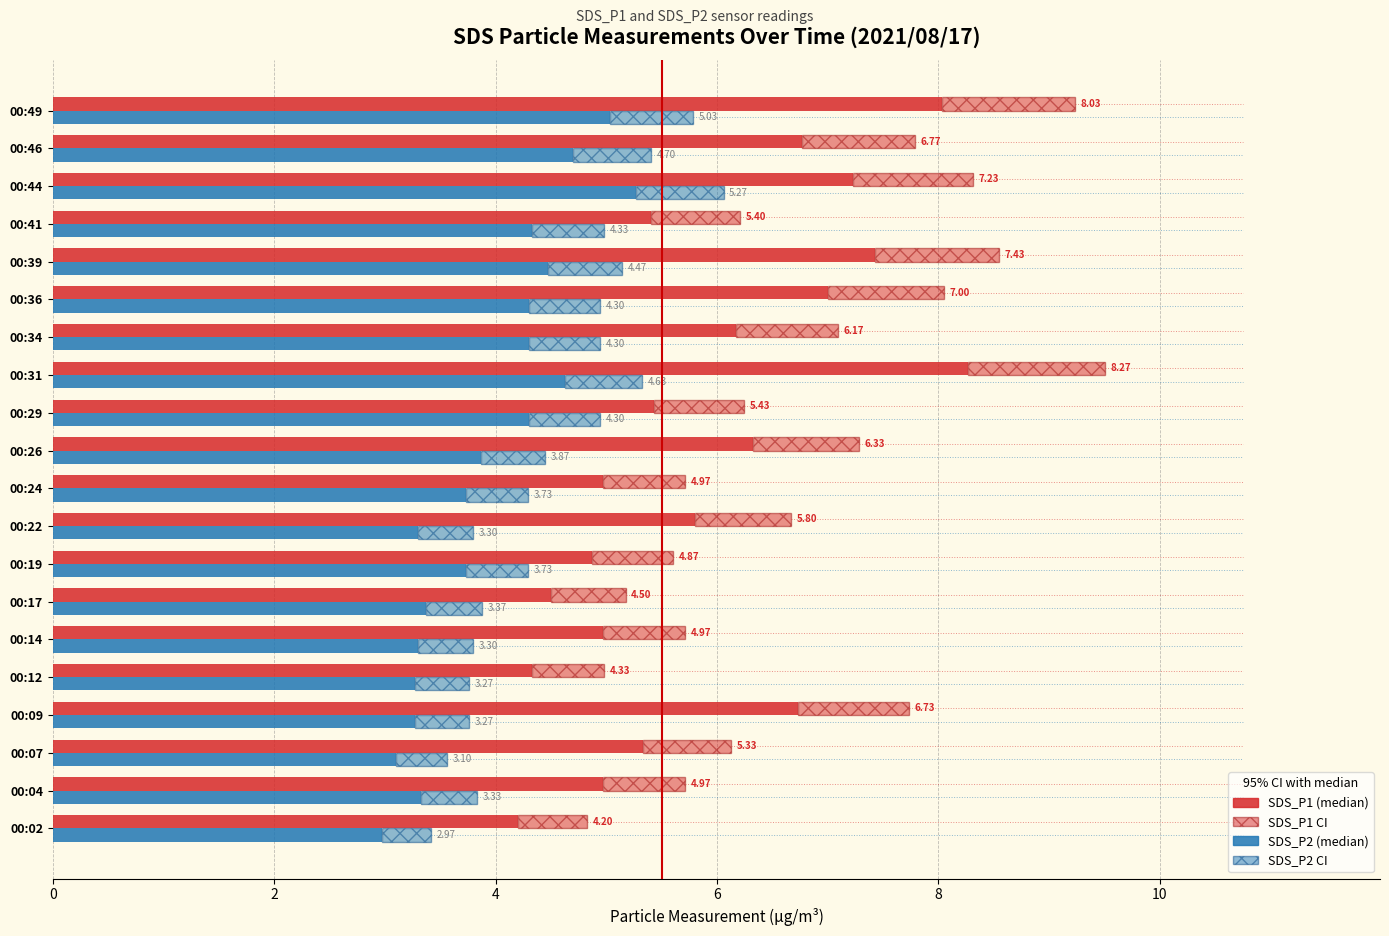

Which series has the largest total across all categories?

SDS_P1